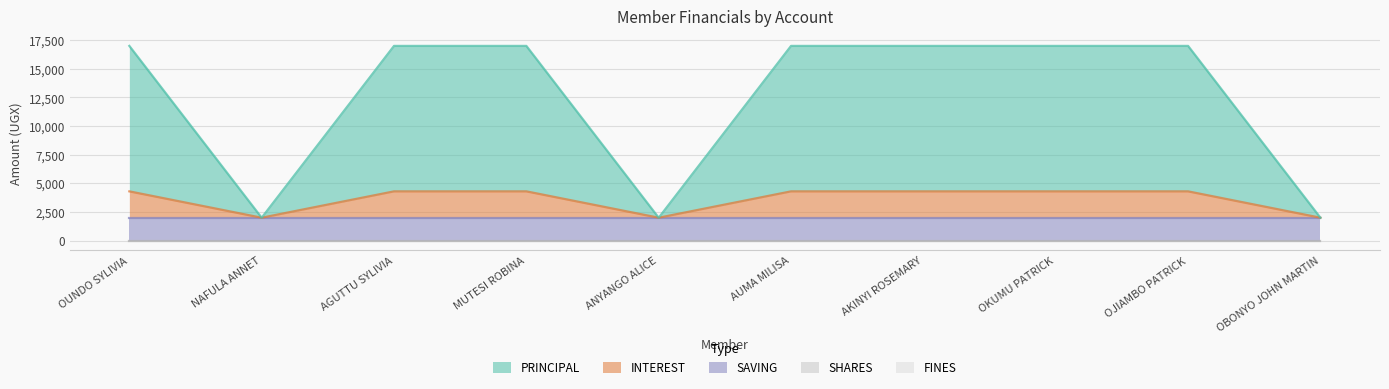

True or false: INTEREST and SHARES intersect in this chart.

False